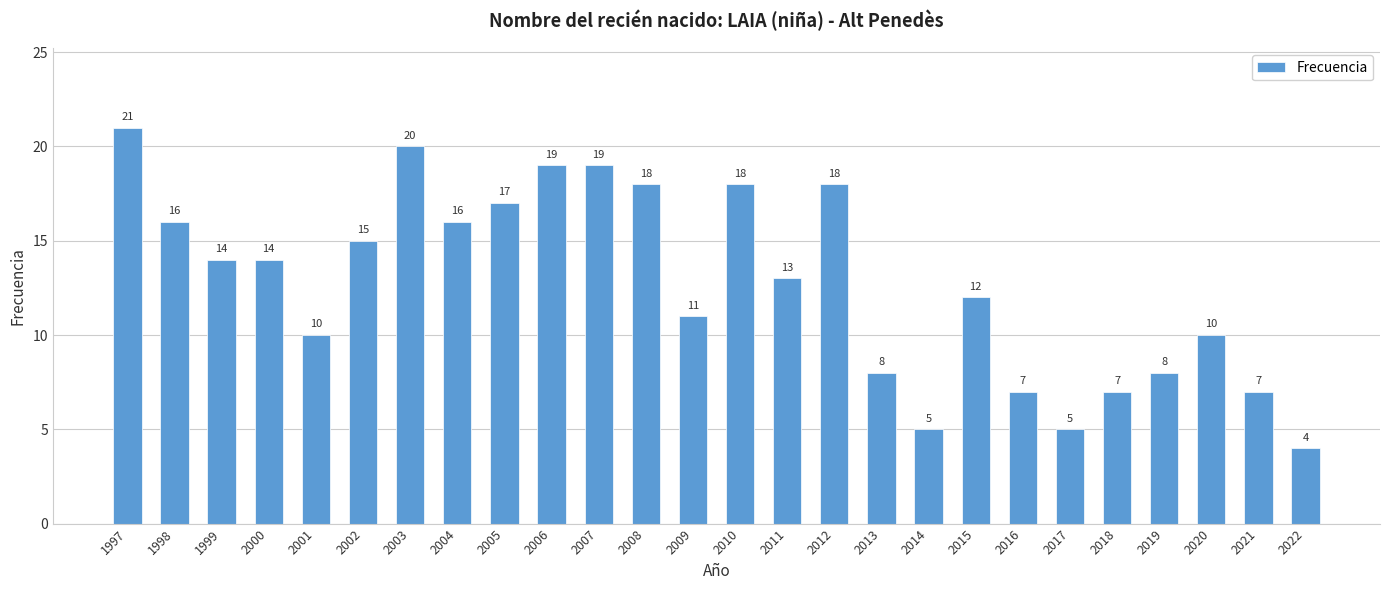

What is the average value?

13